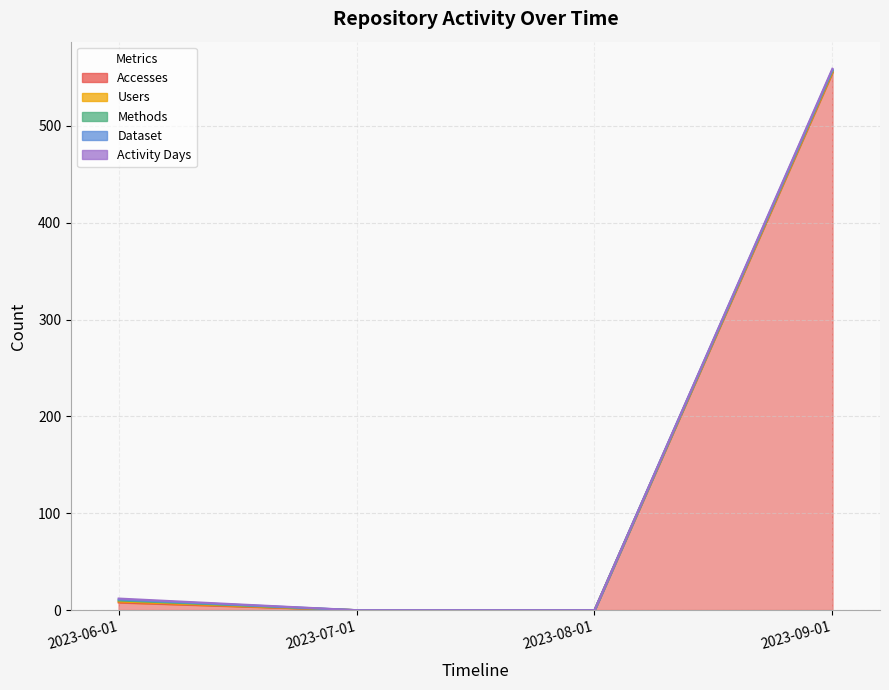

How many positive values does the Activity Days series have?

2